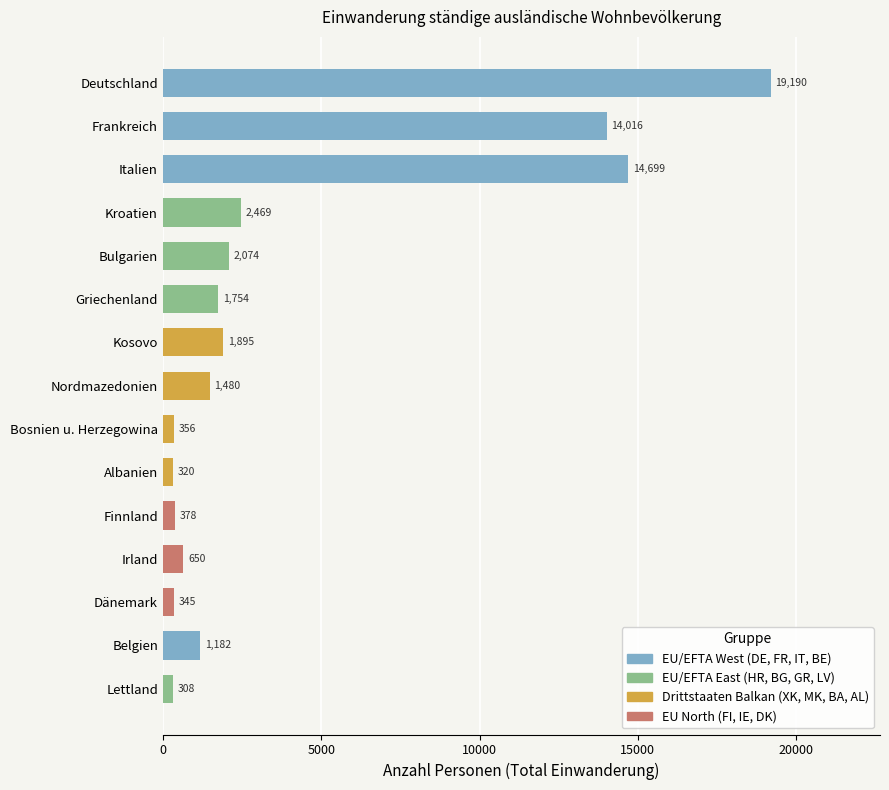

What is the greatest value displayed?

19190